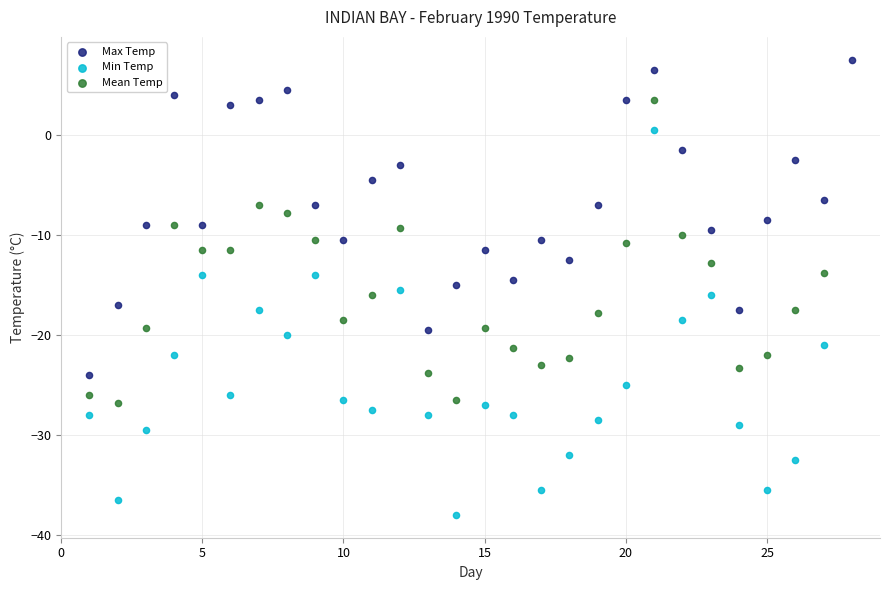

Which series contains the highest Y value?

Max Temp